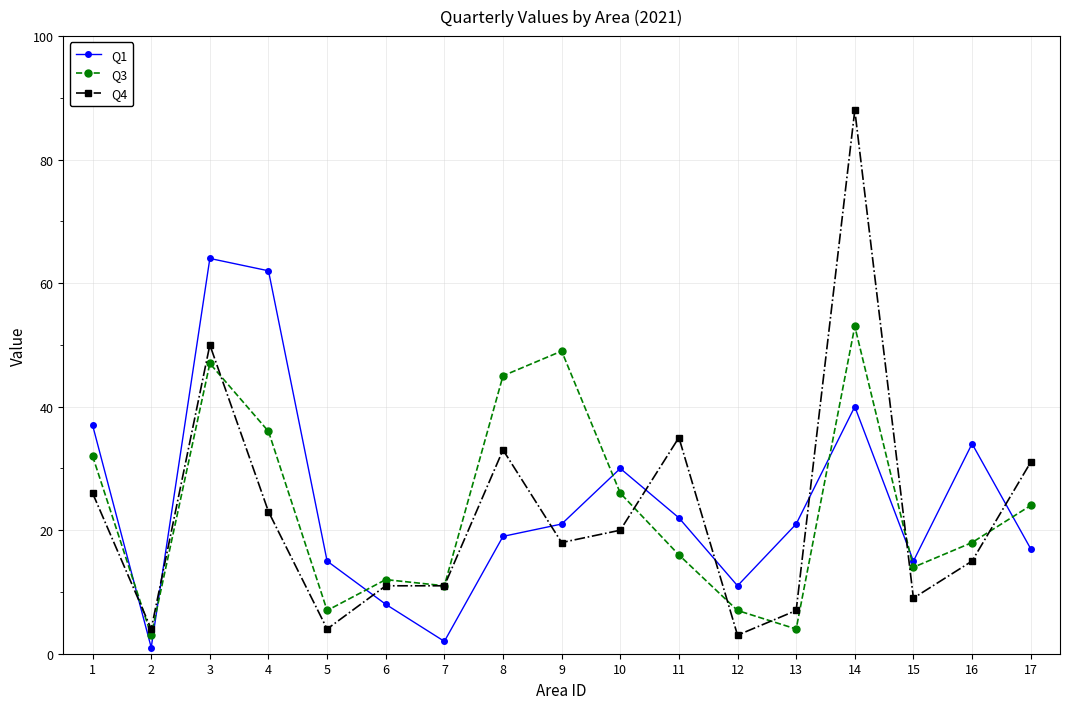

Reading left to right, extract all data points from this chart.

Q1: 37	1	64	62	15	8	2	19	21	30	22	11	21	40	15	34	17
Q3: 32	3	47	36	7	12	11	45	49	26	16	7	4	53	14	18	24
Q4: 26	4	50	23	4	11	11	33	18	20	35	3	7	88	9	15	31